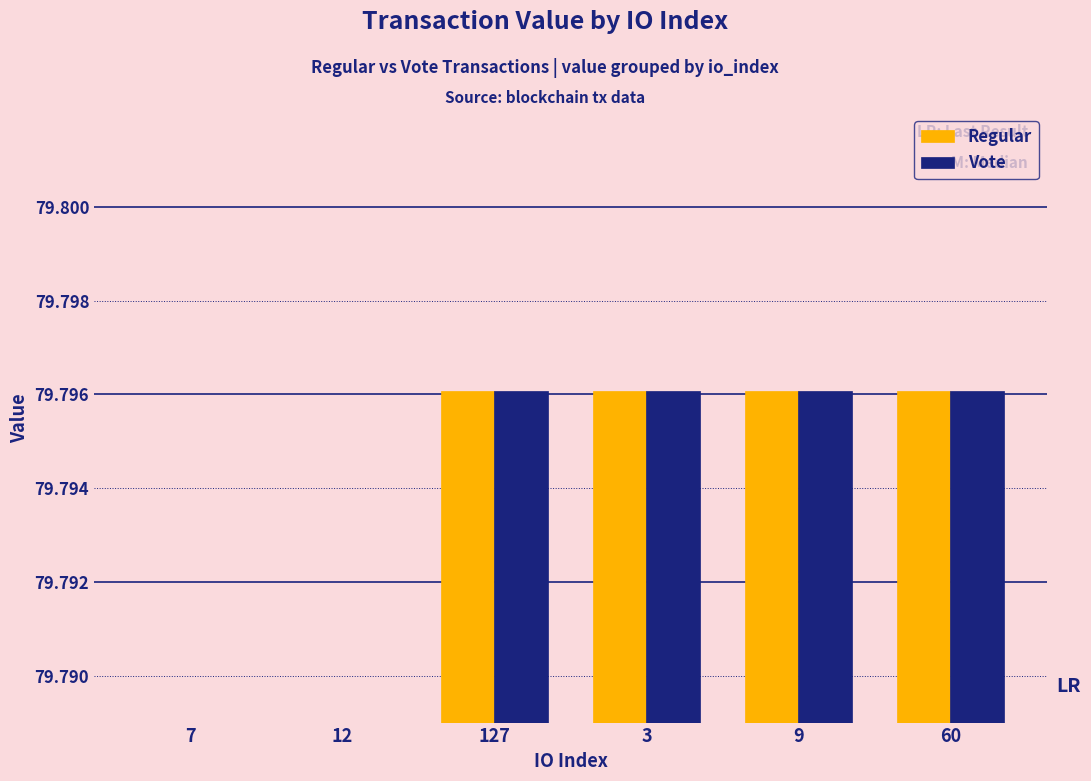

What are all the series names shown in the legend?

Regular, Vote